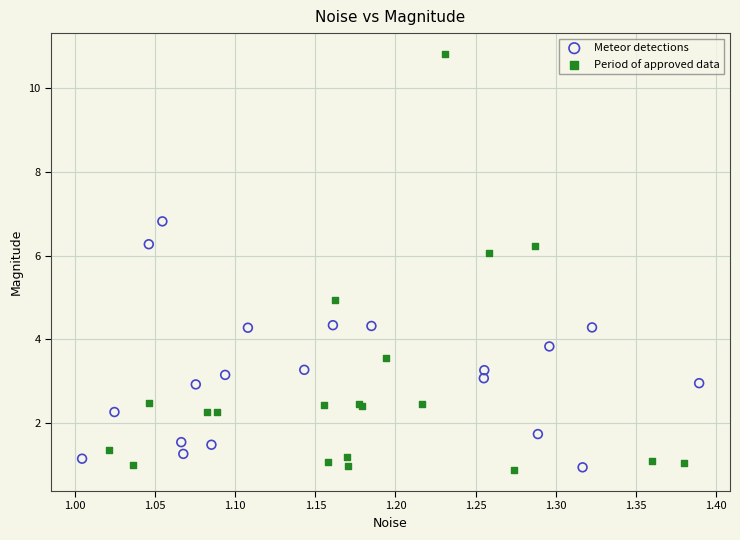

Which series contains the highest Y value?

Period of approved data